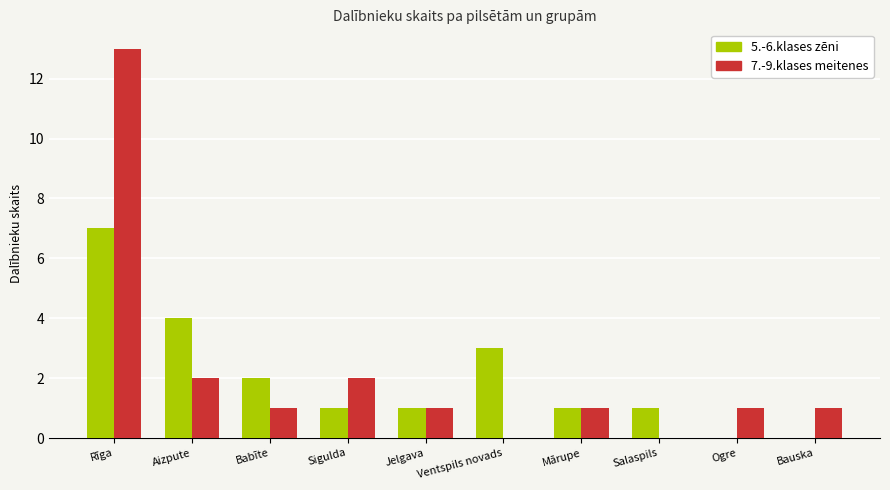

How many groups of bars are there?

10